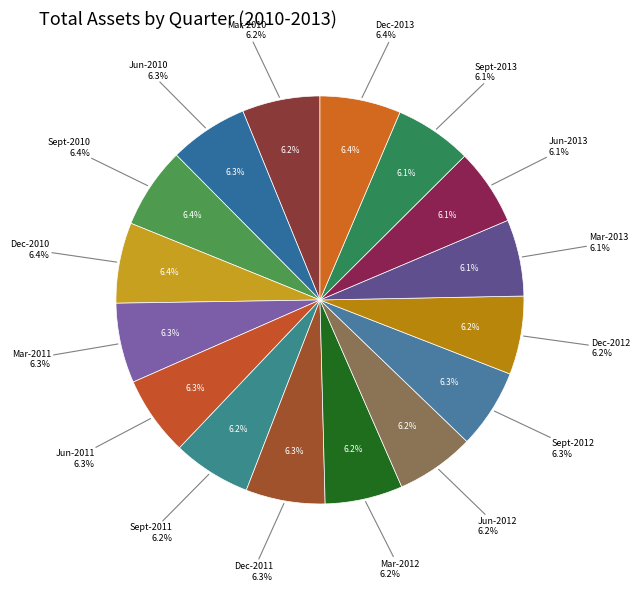

Combined, what portion of the pie is Jun-2011 and Mar-2013?

12.4%